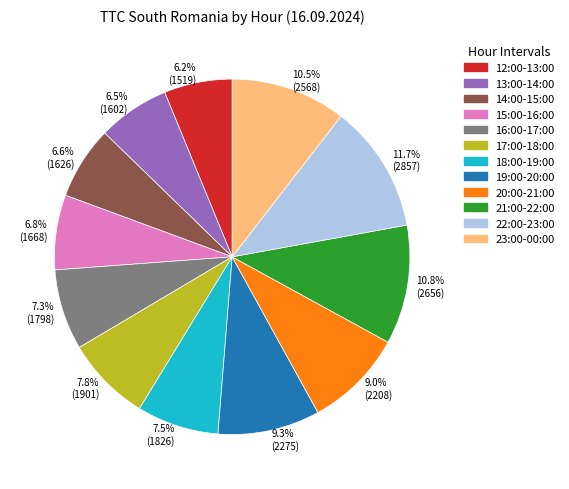

Does any single category account for the majority?

No